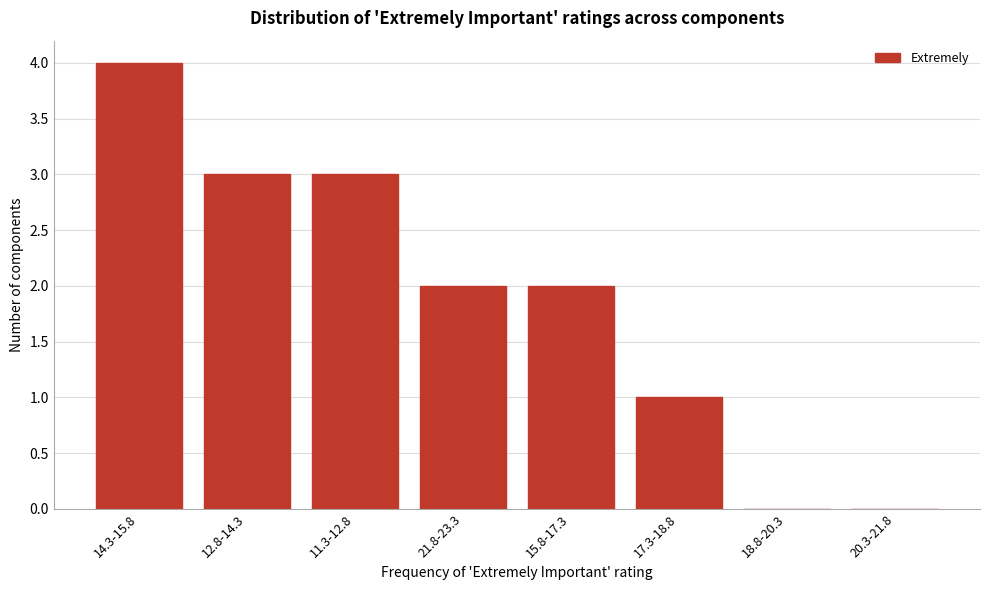

Reading left to right, transcribe all the data shown in this chart.

14.3-15.8=4	12.8-14.3=3	11.3-12.8=3	21.8-23.3=2	15.8-17.3=2	17.3-18.8=1	18.8-20.3=0	20.3-21.8=0